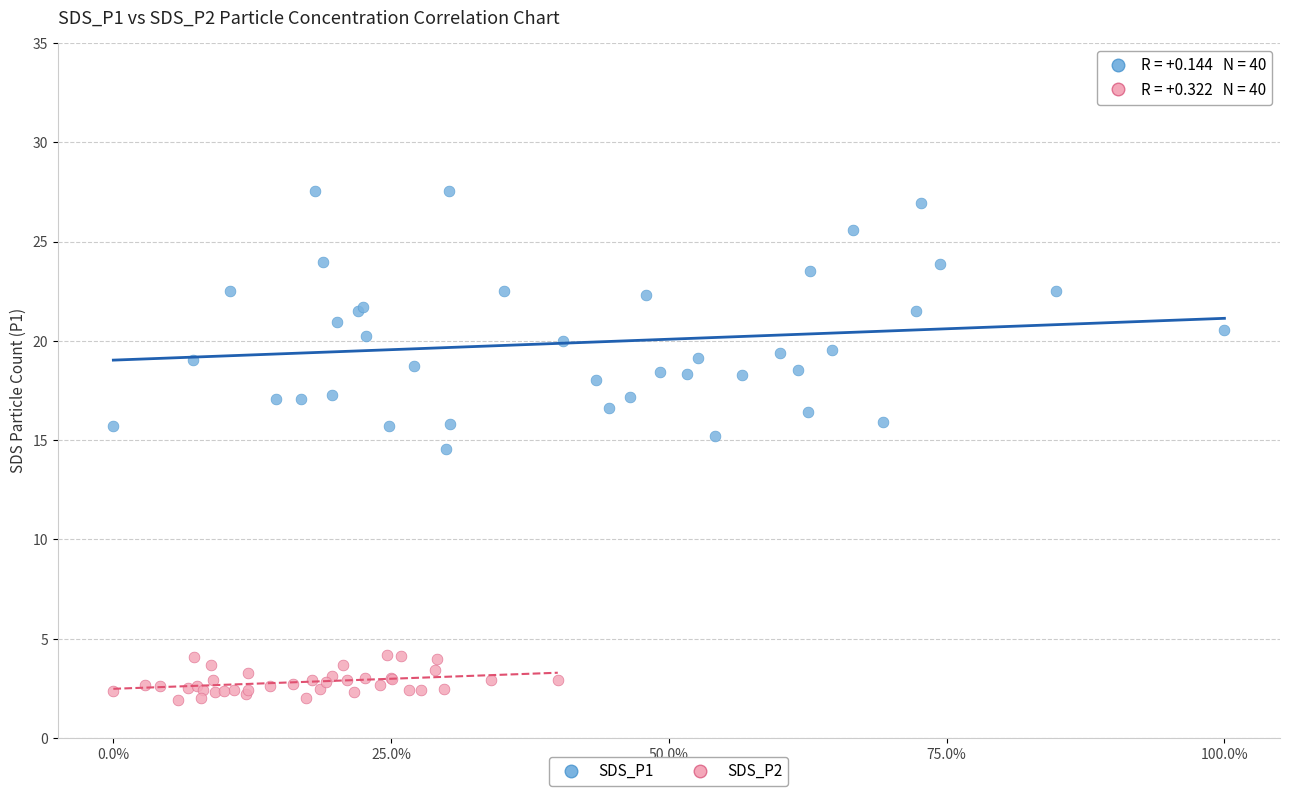

Which series has the largest Y range (max minus min)?

SDS_P1